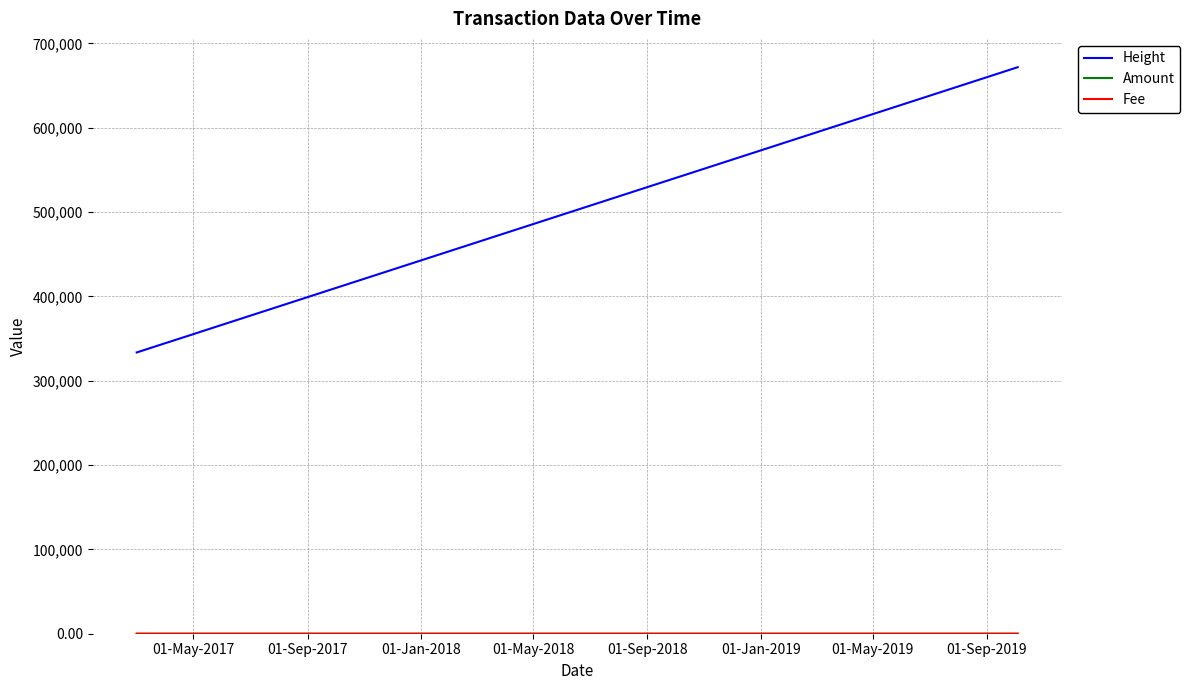

What is the highest value of the Height series?

671802.0